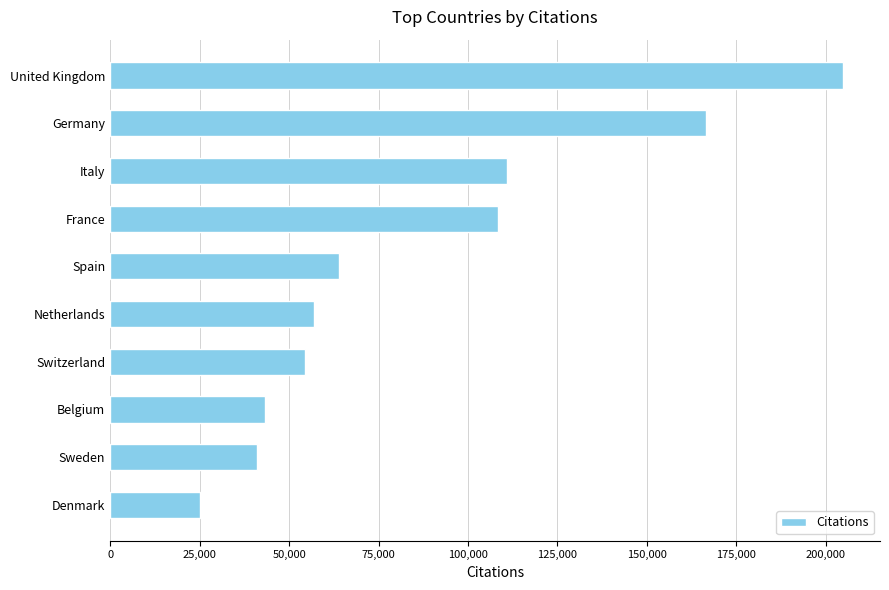

Reading bottom to top, extract all data points from this chart.

25077	41092	43233	54411	56901	63883	108478	110833	166598	204936